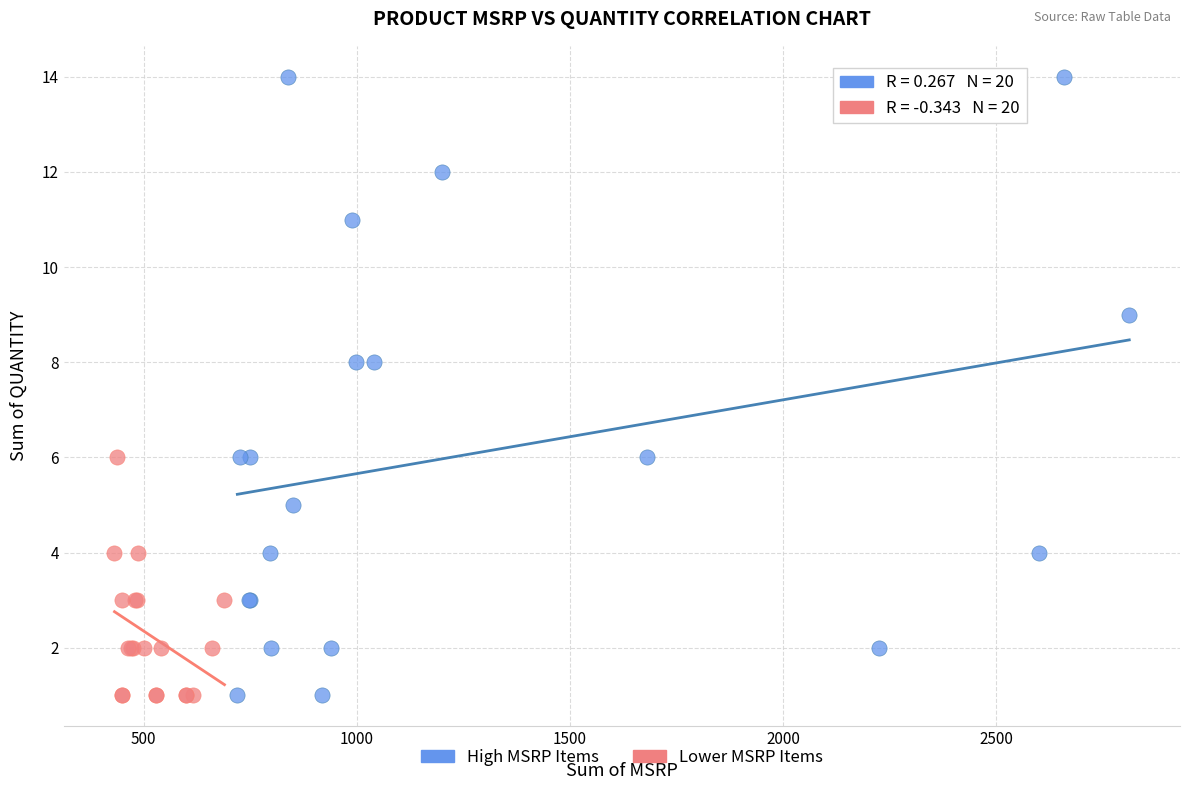

Which series contains the highest Y value?

High MSRP Items